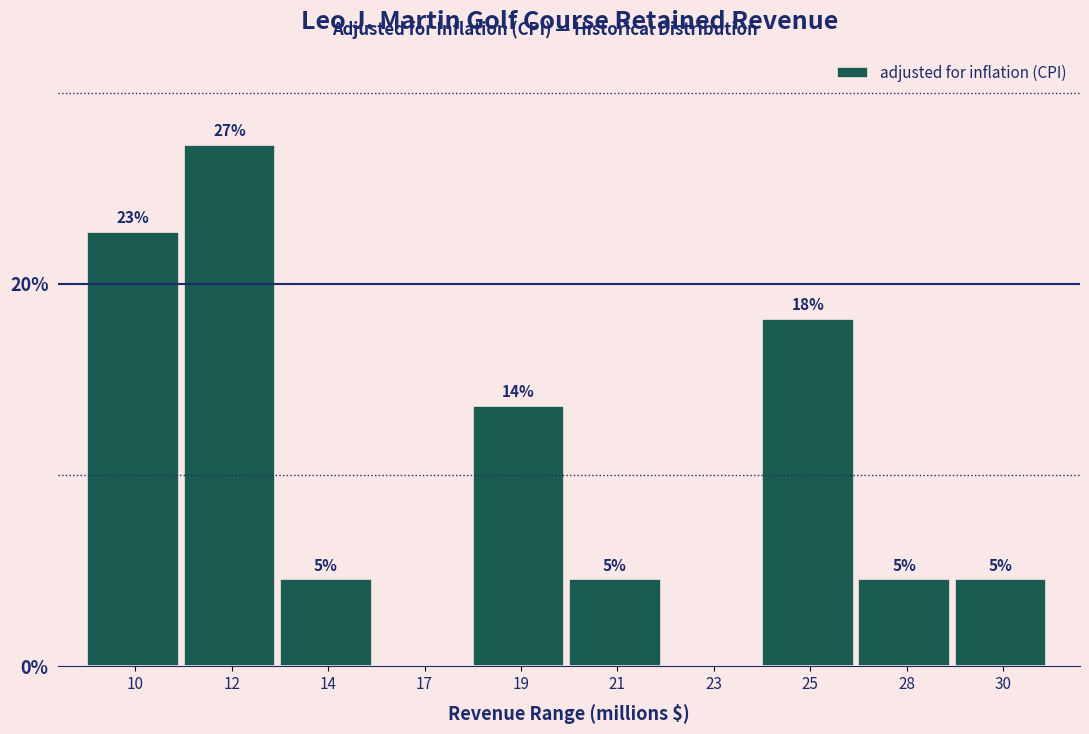

Are the bars horizontal?

No